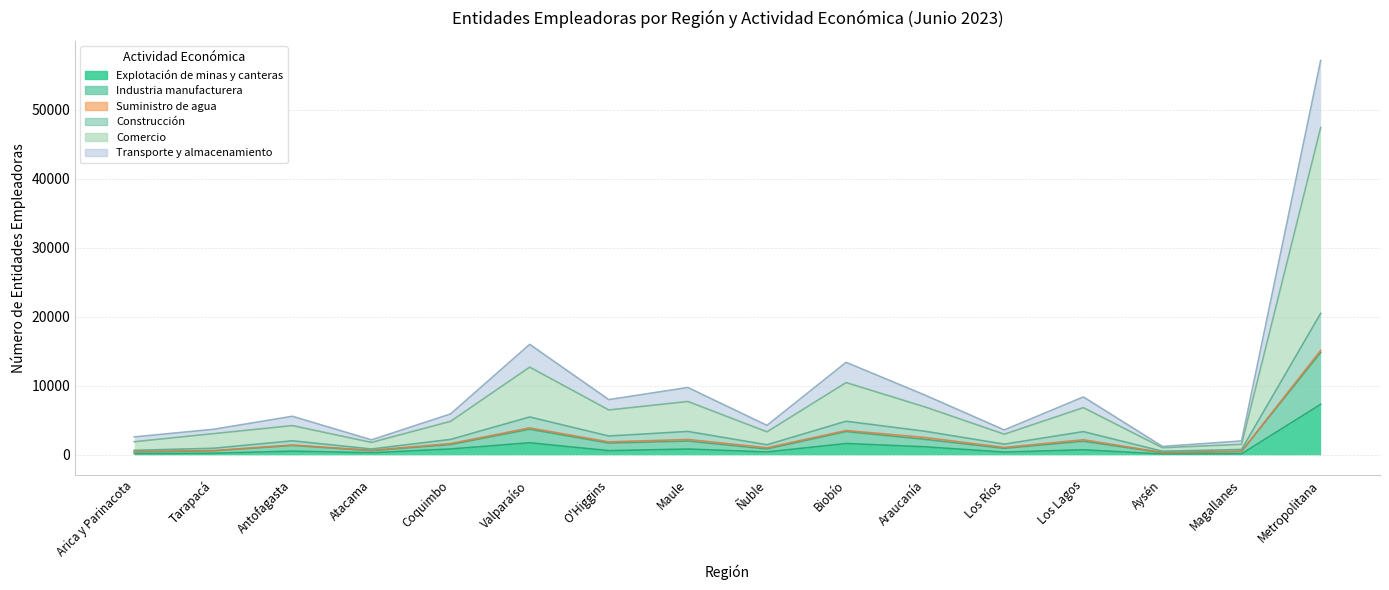

True or false: Construcción and Comercio cross at least once.

False